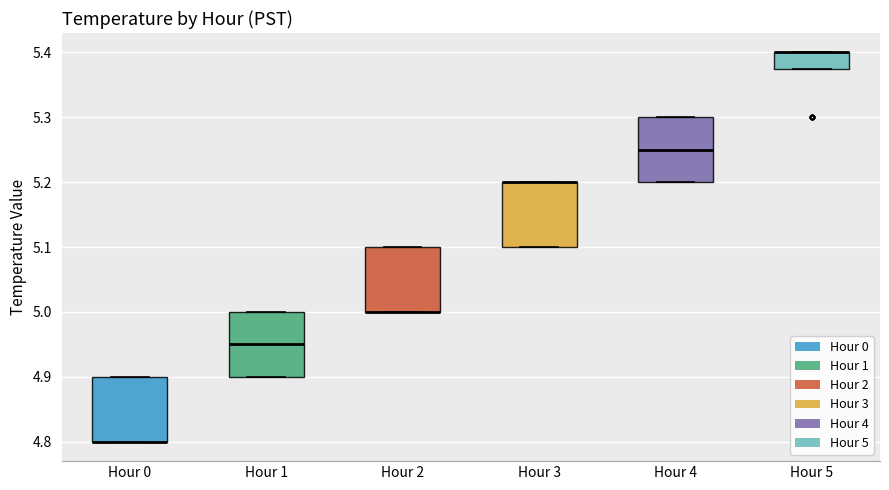

Where is the lower edge of the box for Hour 2 on the y-axis? The values are not printed on the chart, so give them approximately, as read against the axis.

5.00